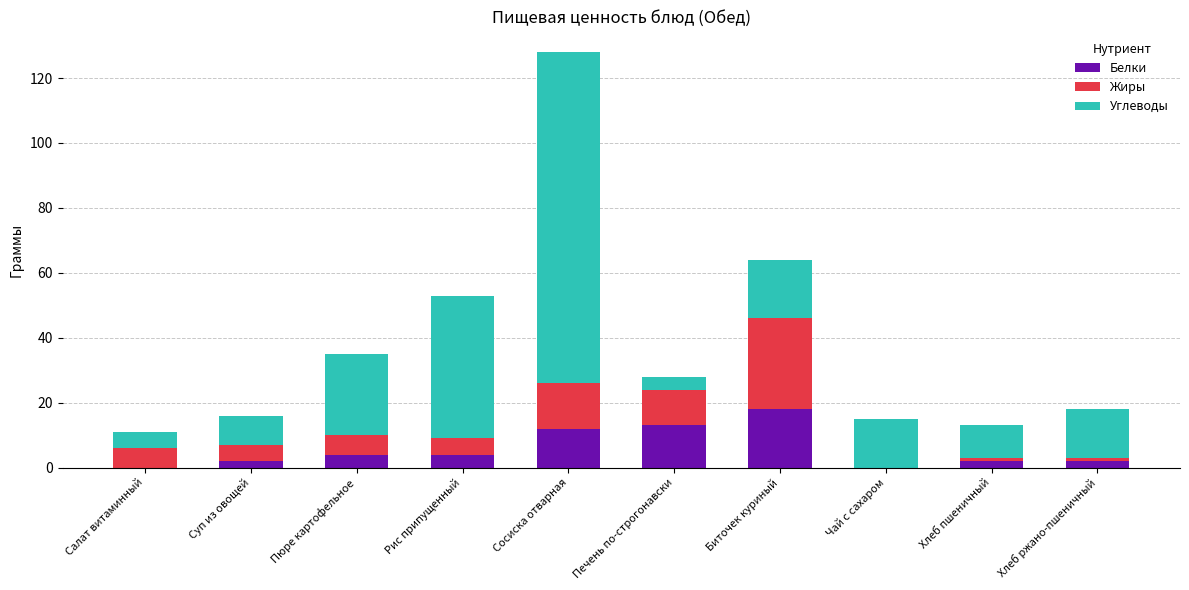

Does the chart contain stacked bars?

Yes